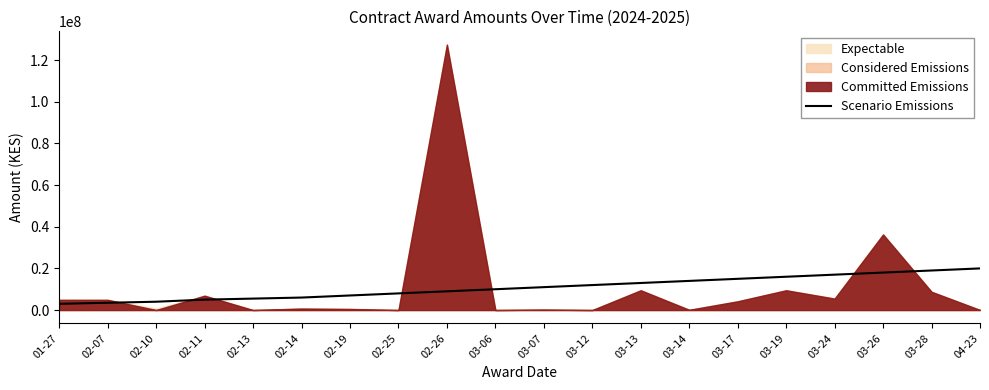

Is it true that the value at 02-11 is 5000000?

True